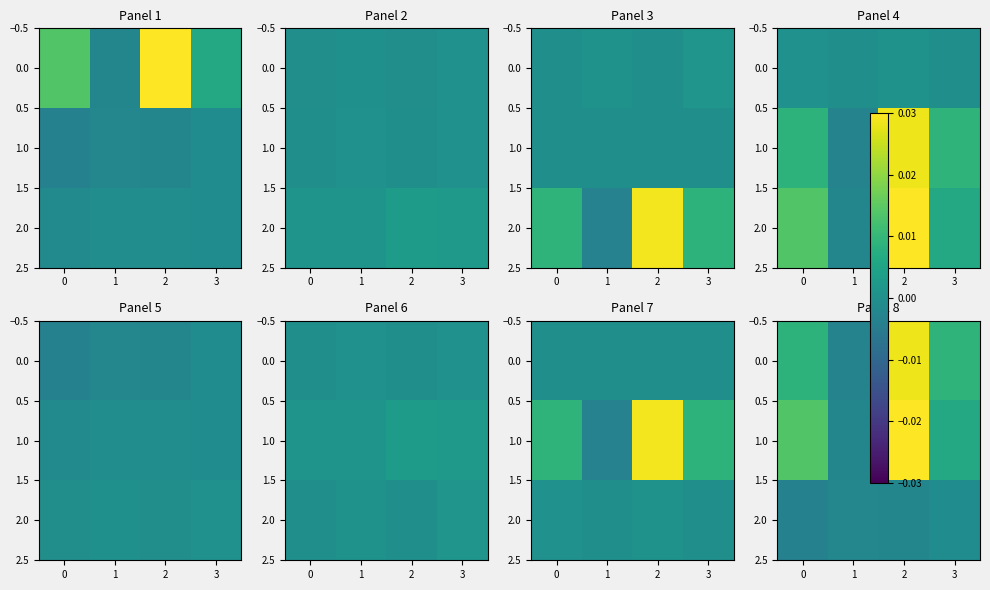

Which category has the highest value in the 2.0 series?

3